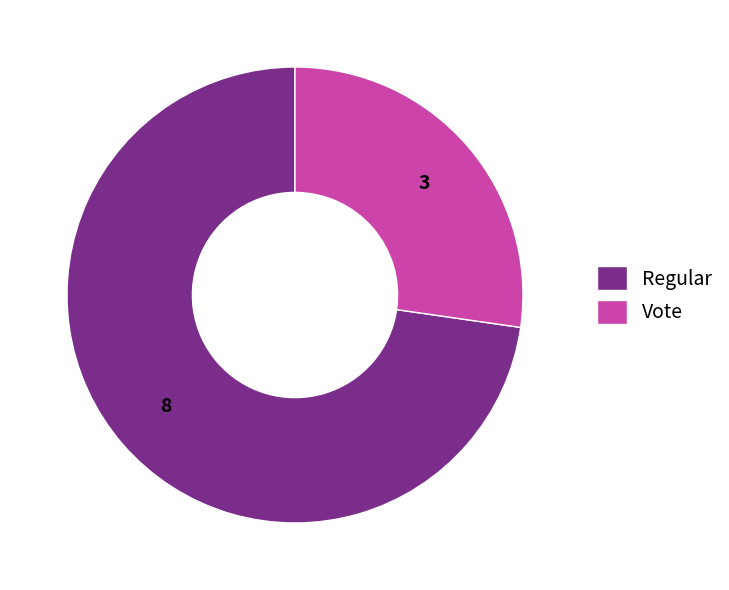

Is it true that Regular is 78% of the pie?

False